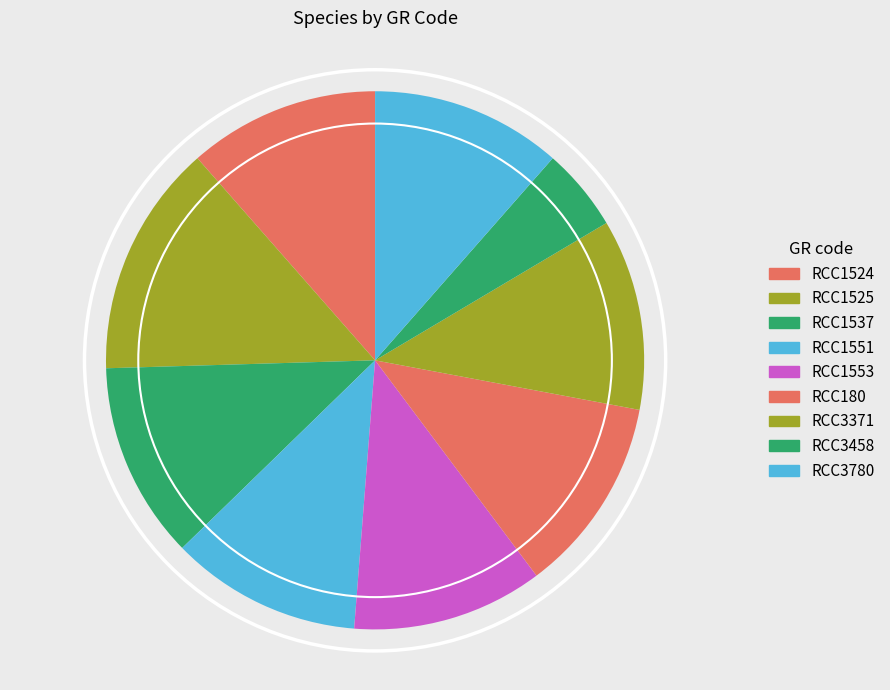

To the nearest percent, what is the difference between the largest and smallest slice percentages?

9%